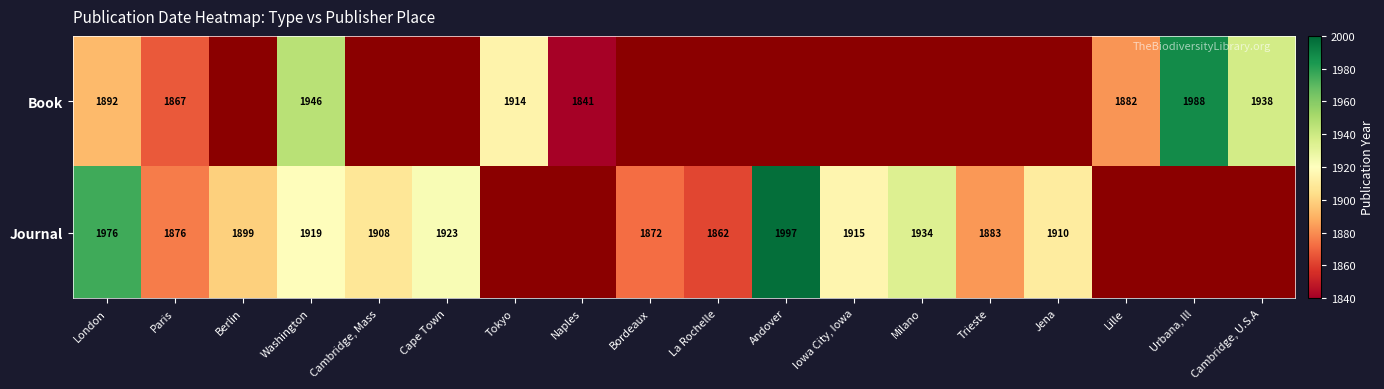

Is it true that Journal equals 524 at Cape Town?

False